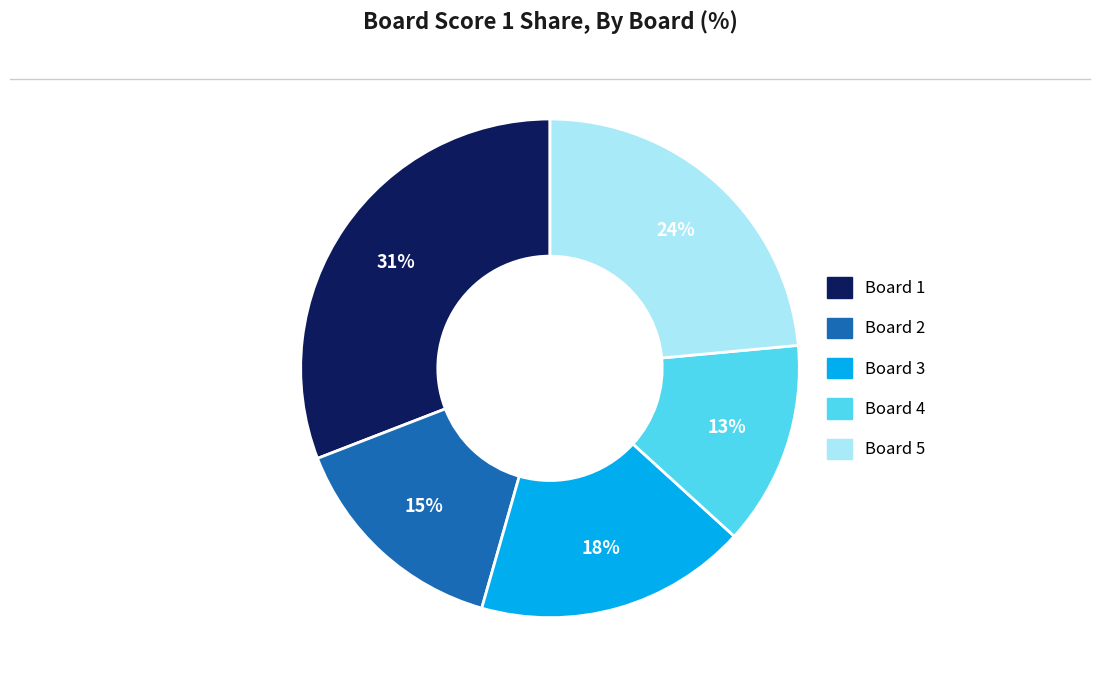

How many segments does this pie chart have?

5